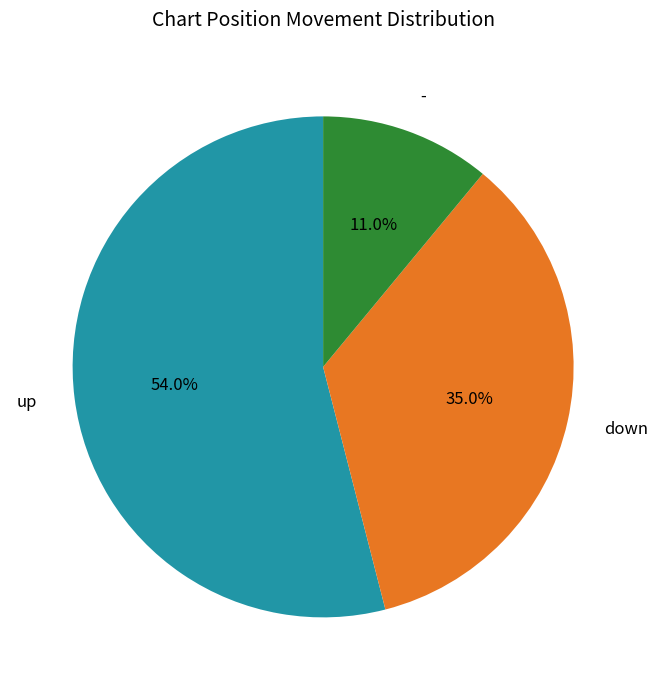

How many slices are in this pie chart?

3